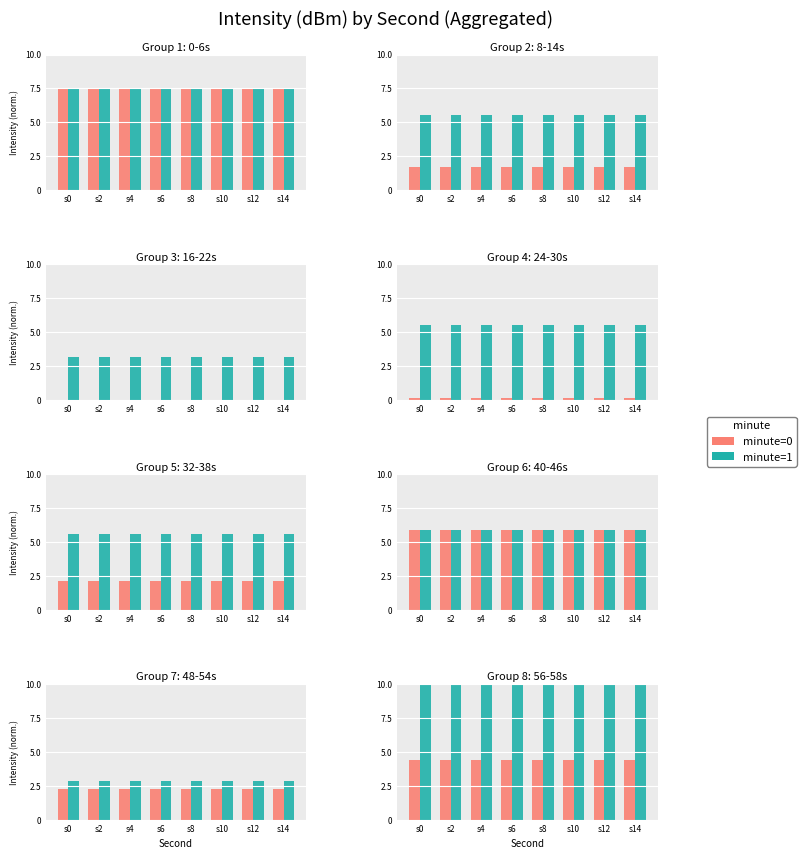

How many groups of bars are there?

8